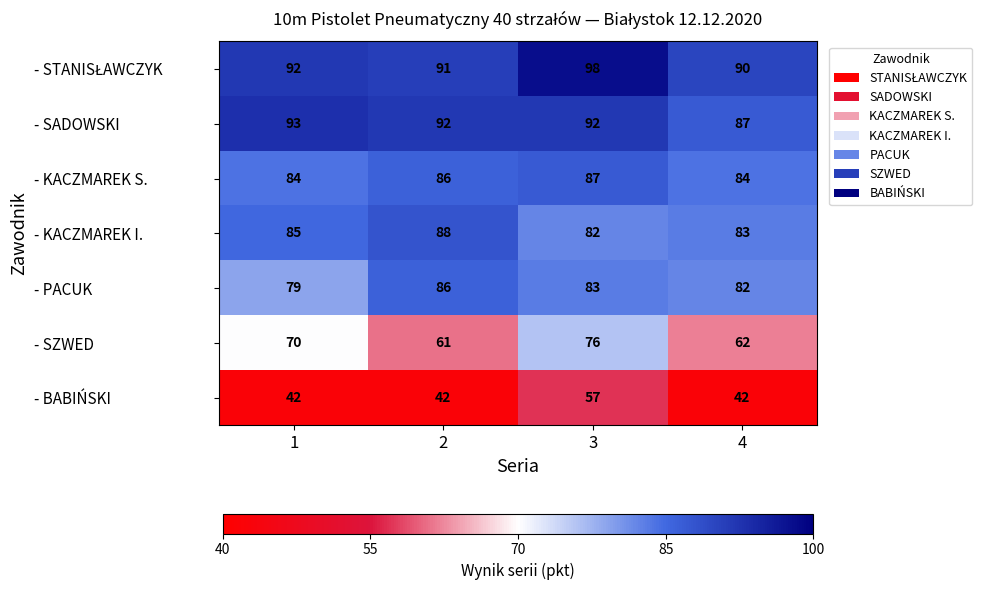

Read the - KACZMAREK S. value at 1.

84